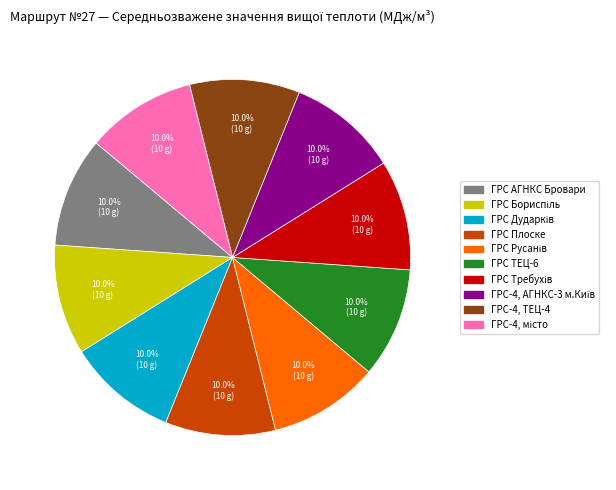

To the nearest percent, what is the average slice percentage?

10%